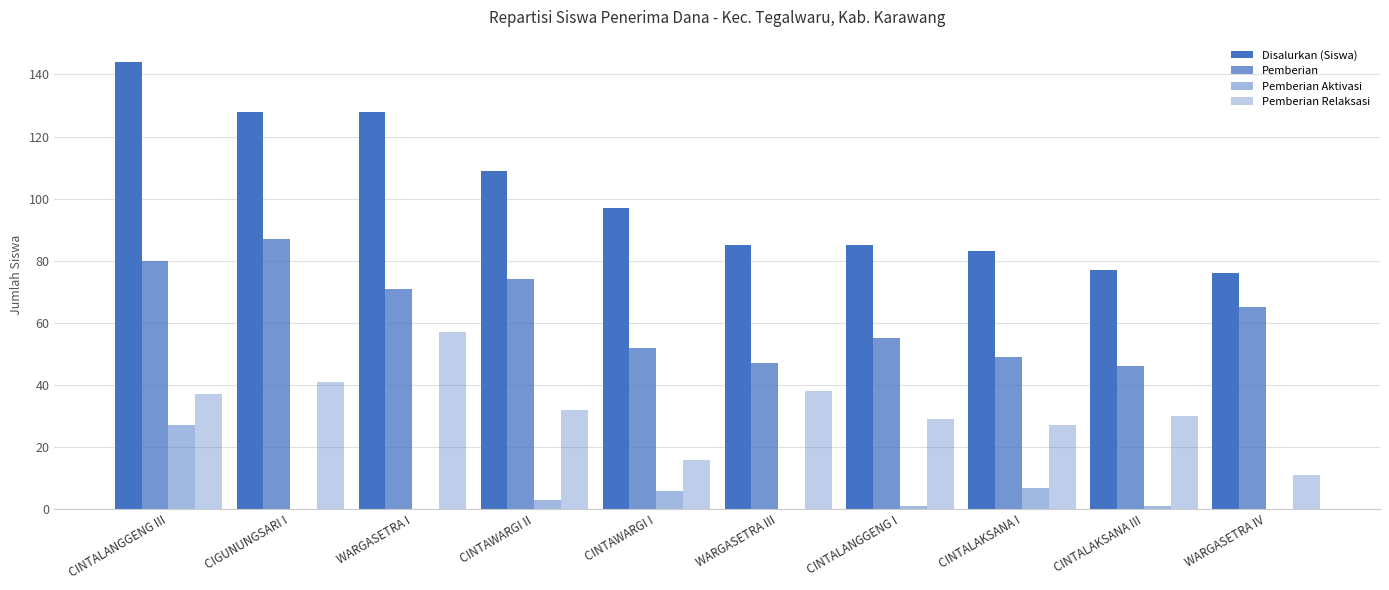

What position from the right is CINTALANGGENG III?

10